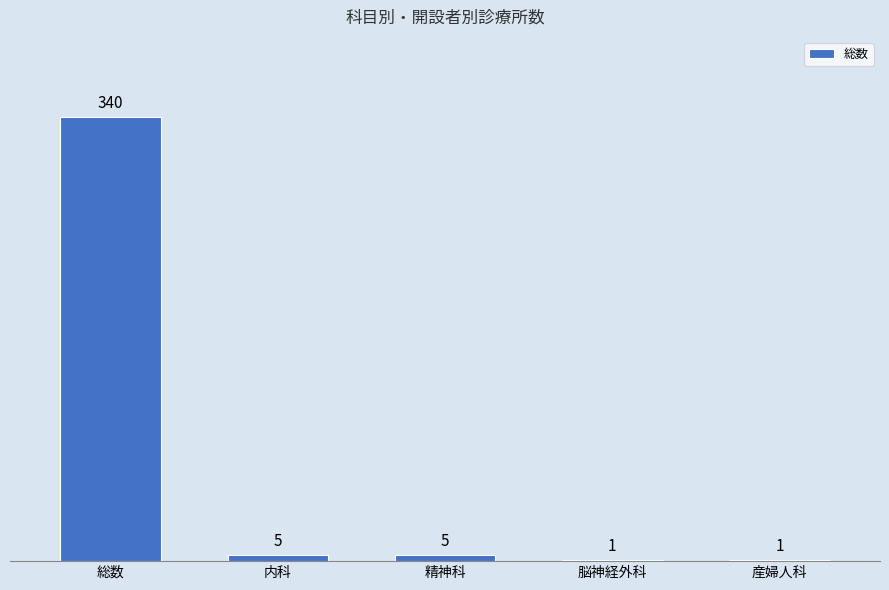

What is the ratio of the value at 脳神経外科 to the value at 精神科?

0.2